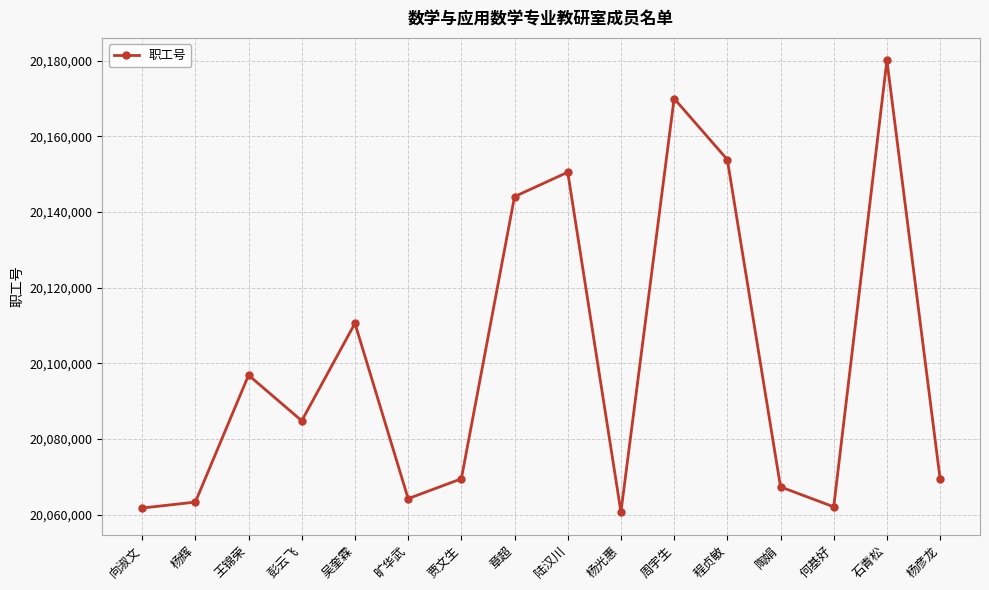

What is the difference between the values at 何基好 and 向淑文?

316